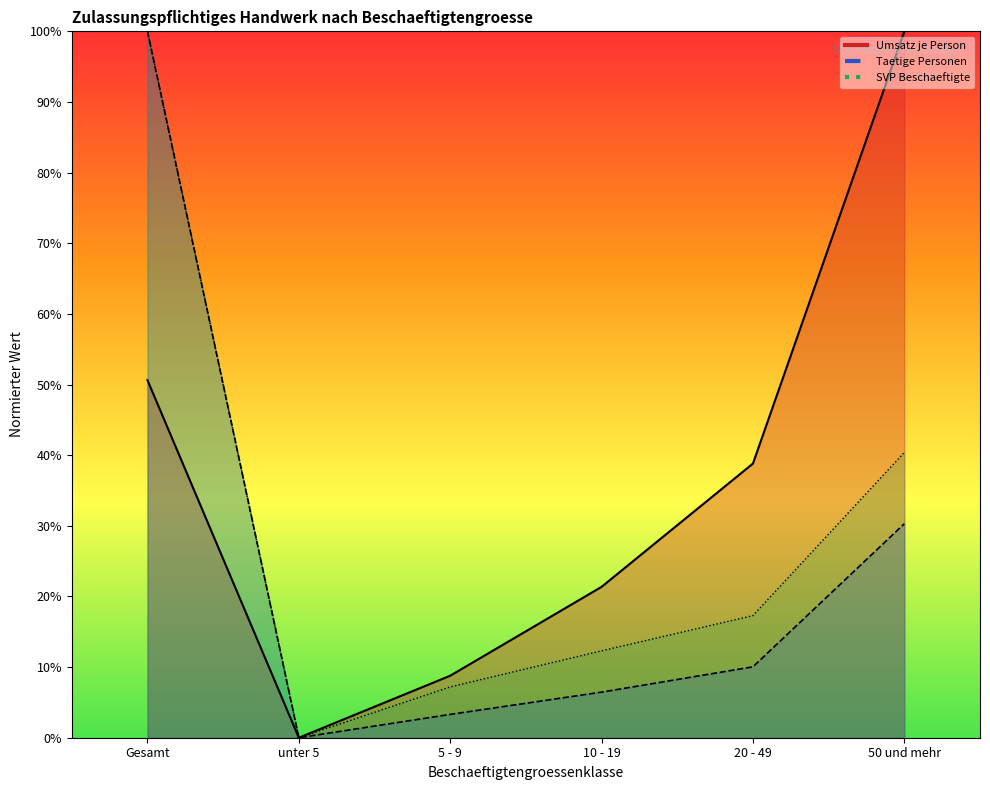

At which category does the chart reach its peak across all series?

Gesamt